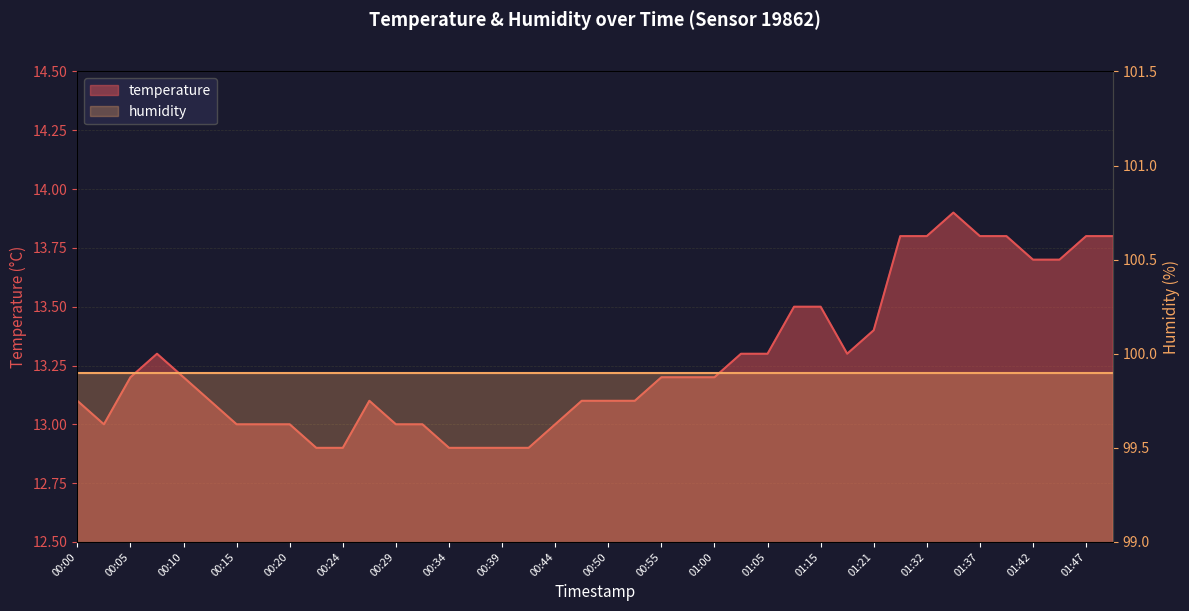

List the labels in order of value, largest first.

01:34, 01:29, 01:32, 01:37, 01:39, 01:47, 01:49, 01:42, 01:45, 01:13, 01:15, 01:21, 00:07, 01:02, 01:05, 01:18, 00:05, 00:10, 00:55, 00:57, 01:00, 00:00, 00:12, 00:27, 00:47, 00:50, 00:52, 00:03, 00:15, 00:17, 00:20, 00:29, 00:32, 00:44, 00:22, 00:24, 00:34, 00:37, 00:39, 00:42